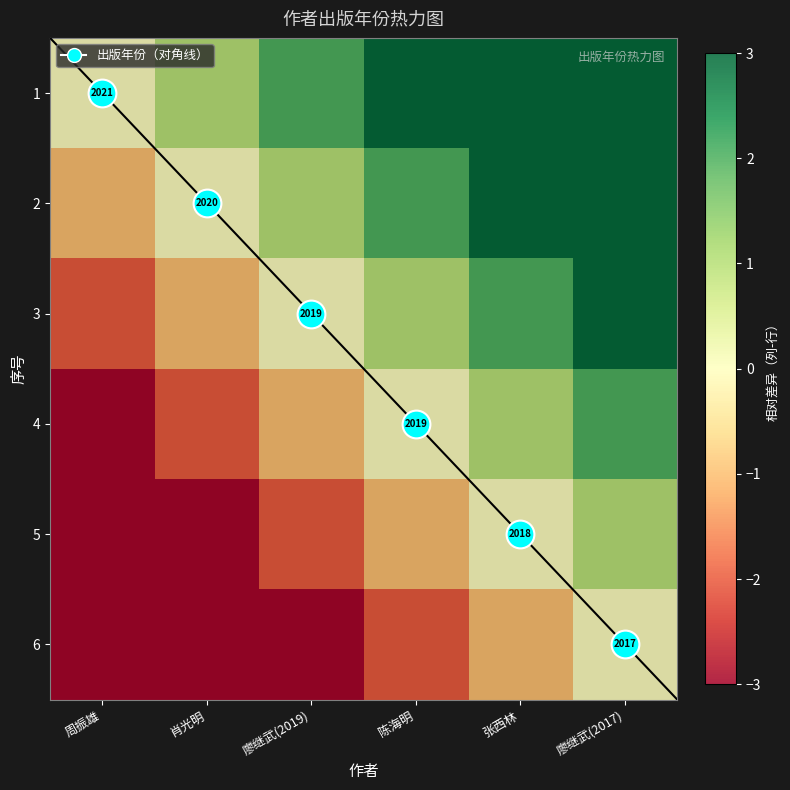

How many data points in 1 are above 3?

2